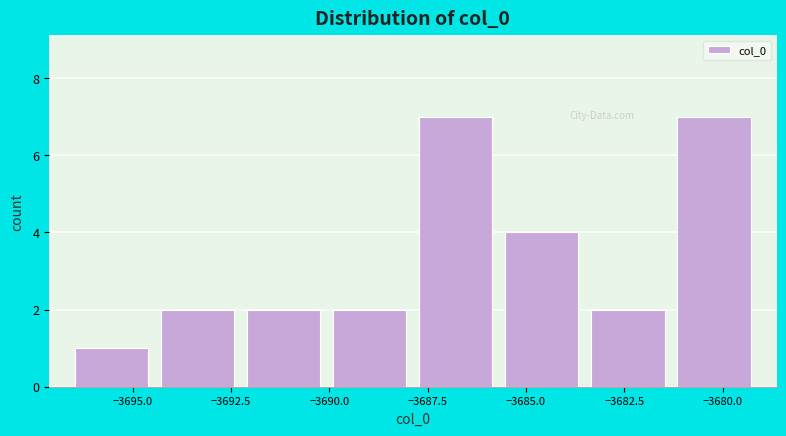

How tall is the bar that spans -3694.5 to -3692.5 on the x-axis? Neither the bar edges nor the heights are printed on the chart, so give them approximately, as read against the axes.

2